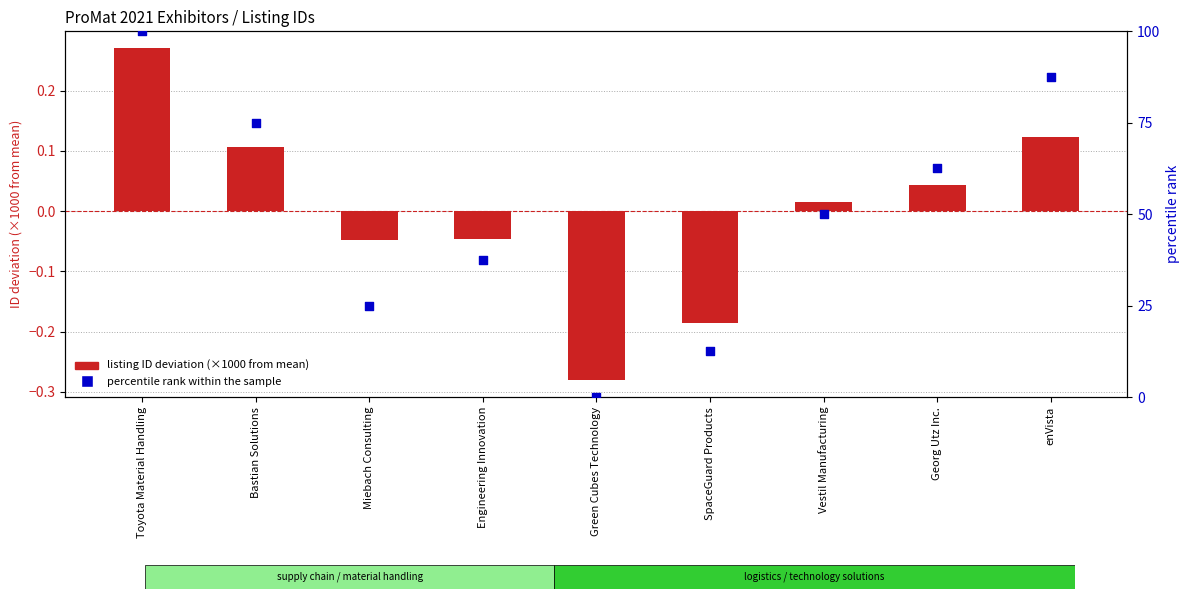

Which series reaches the maximum Y coordinate?

percentile rank within the sample